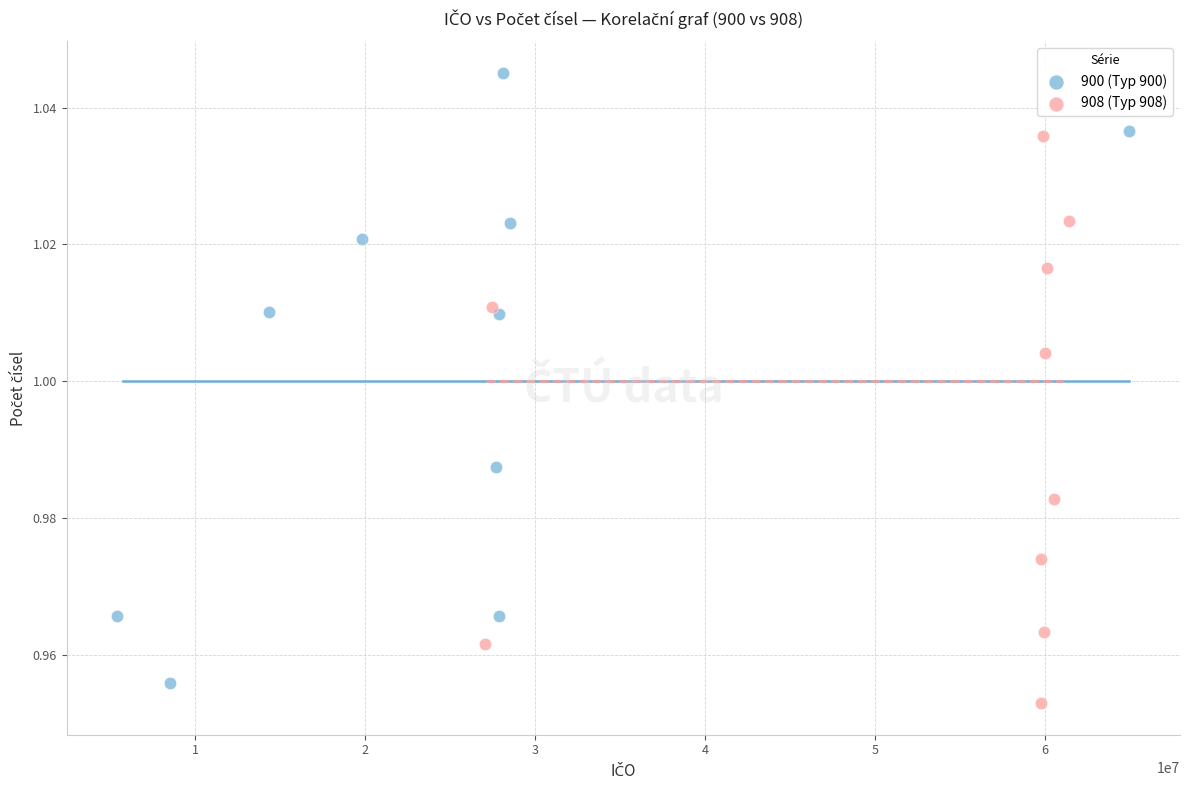

Which series contains the highest Y value?

900 (Typ 900)